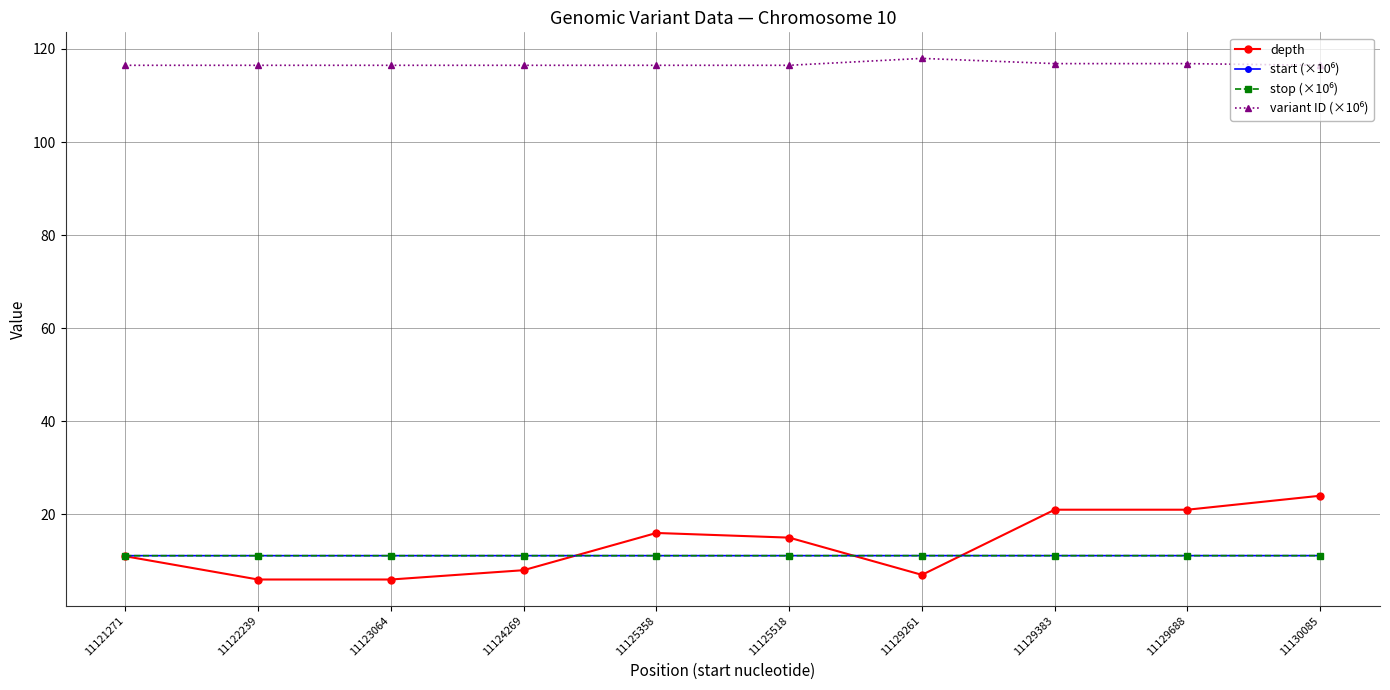

At how many categories does at least one series exceed 92?

10